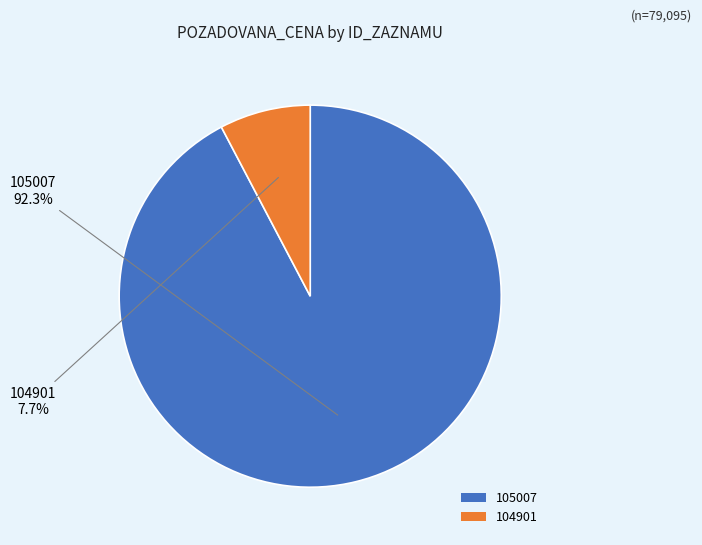

To the nearest percent, what is the average slice percentage?

50%